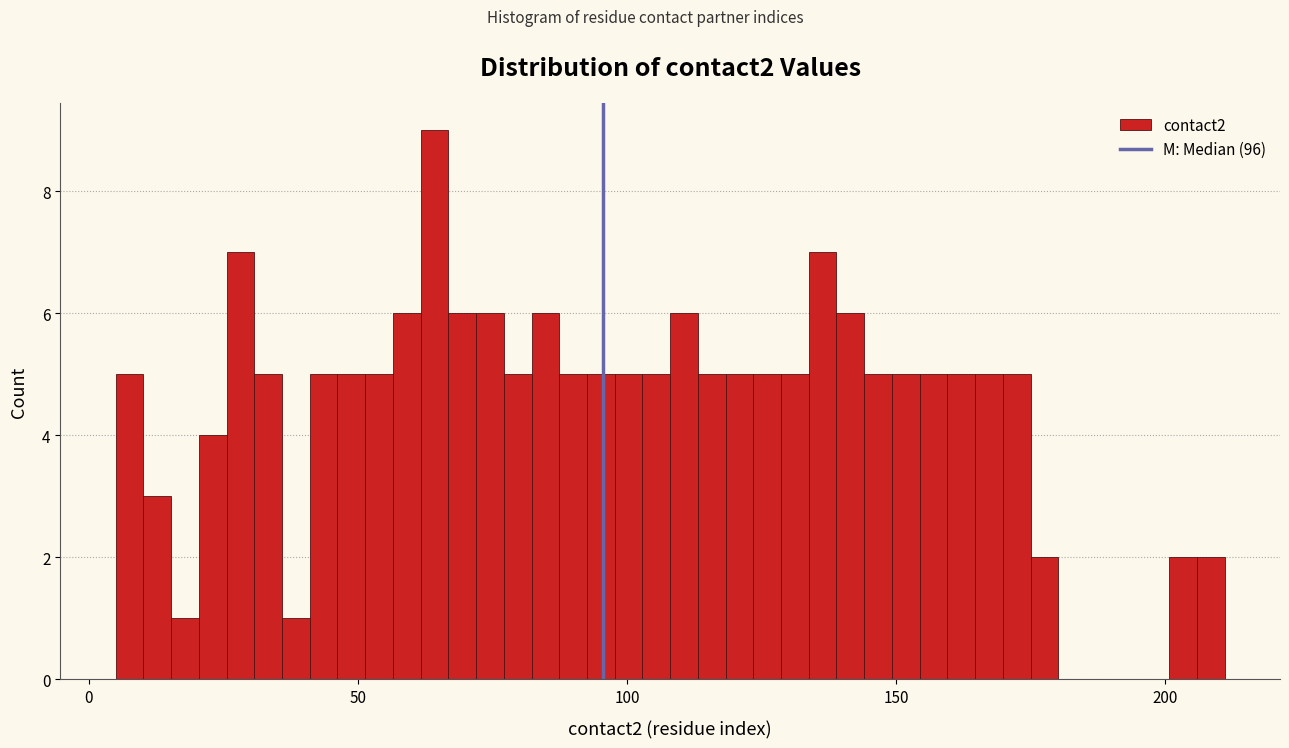

Around what value on the x-axis is the tallest bar? Give the approximate position of its centre, as read against the axis.

65